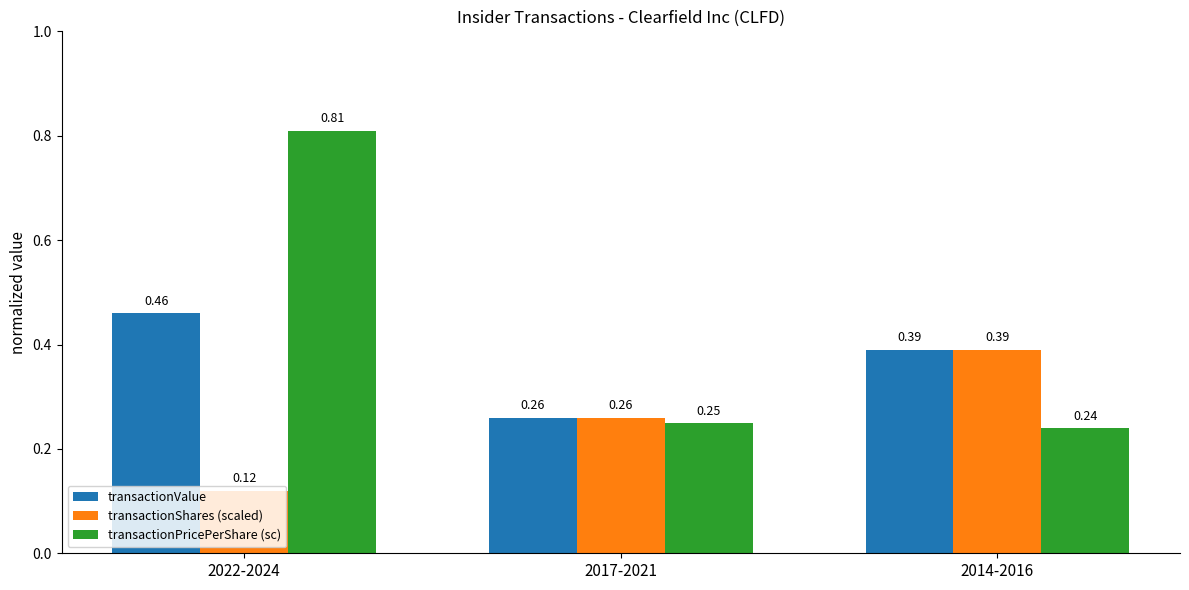

Which category has the lowest value in the transactionValue series?

2017-2021